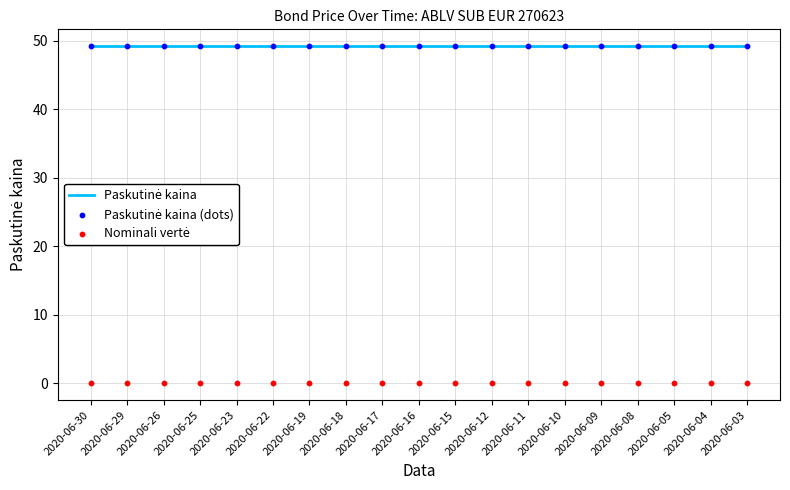

Which series has the largest total across all categories?

Paskutinė kaina